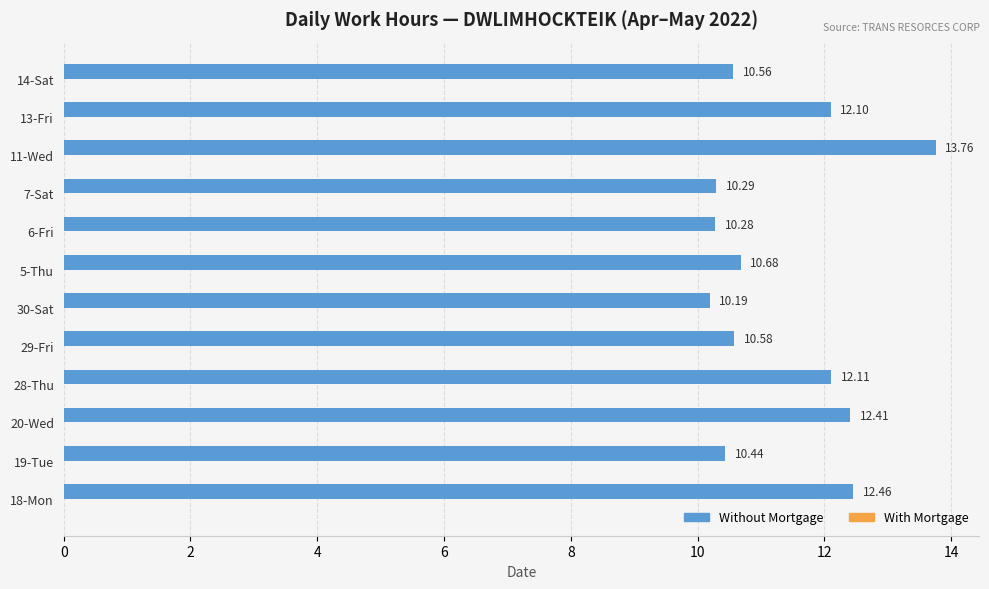

What is the difference between the maximum and minimum values?

3.6